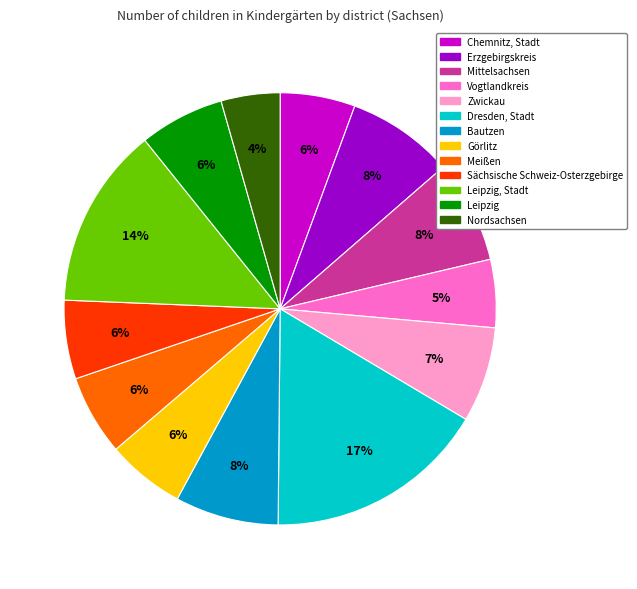

Is there any slice that represents more than half of the pie?

No